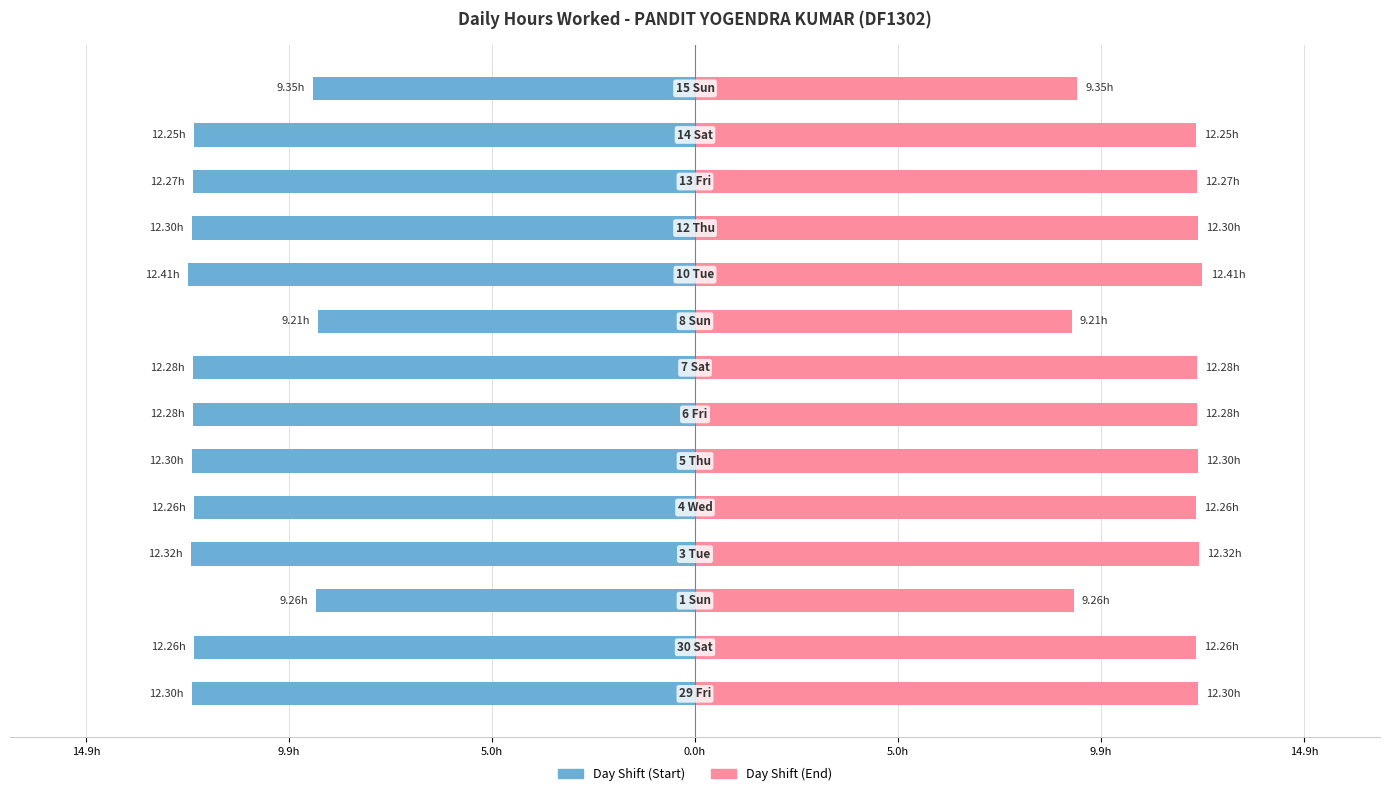

What is the minimum value for Shift End?

9.2